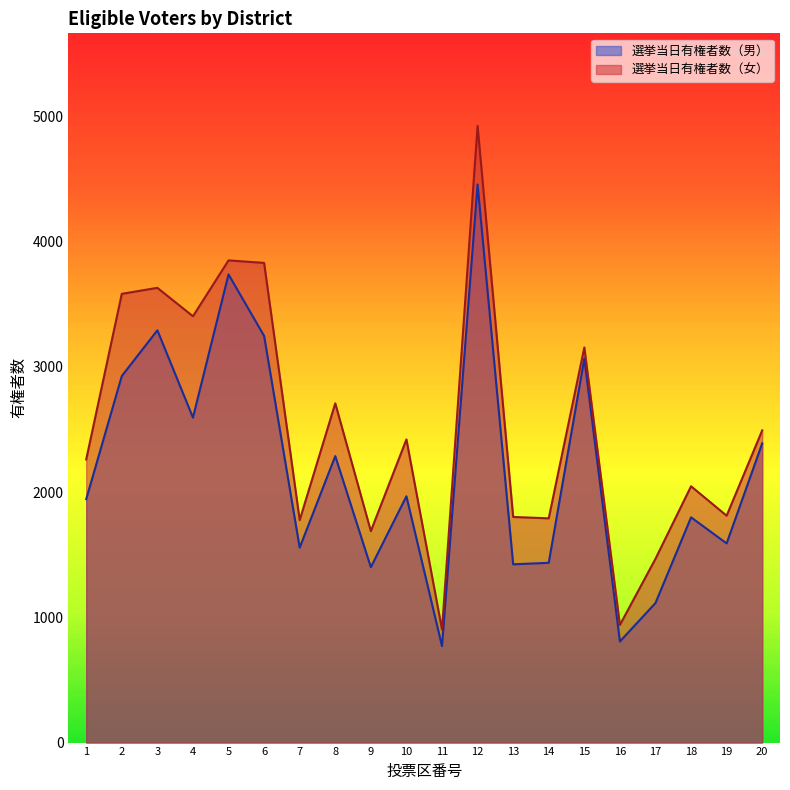

The 選挙当日有権者数（女） series shows 632 at 8. True or false?

False